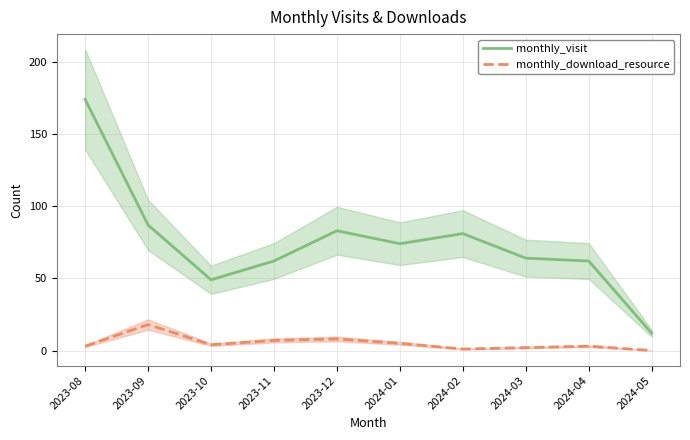

Between 2023-08 and 2024-05, which series saw the biggest shift?

monthly_visit